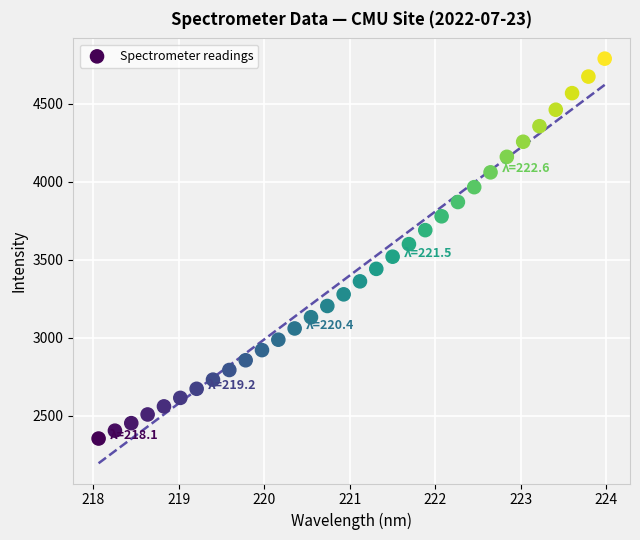

How many data points are displayed?

32